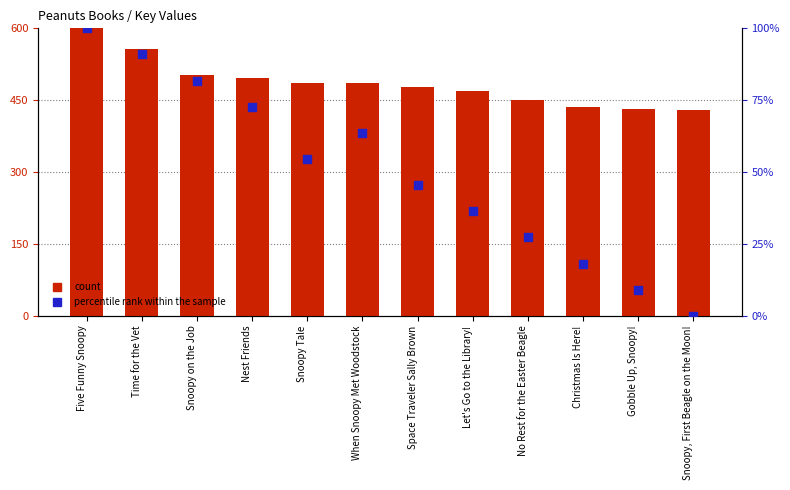

What is the total value across all series at Nest Friends?

569.0